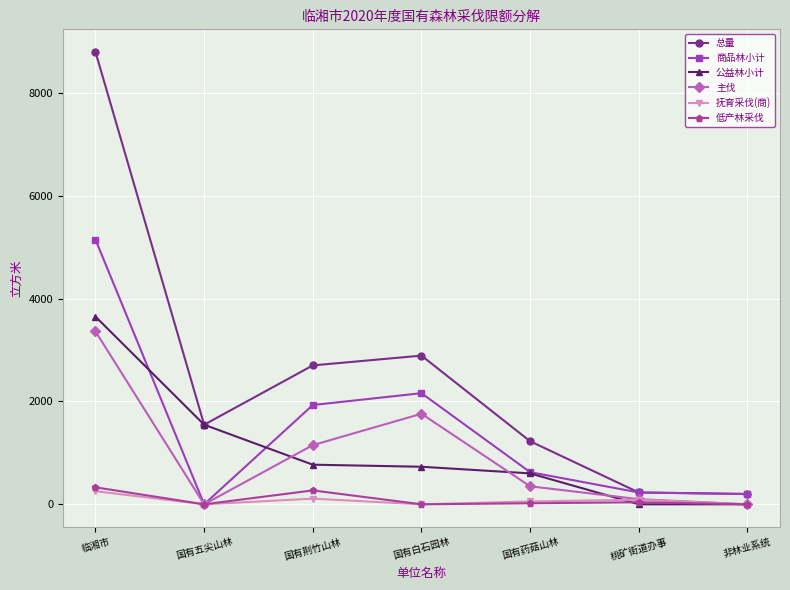

Which series changed the most between 国有白石园林 and 桃矿街道办事?

总量